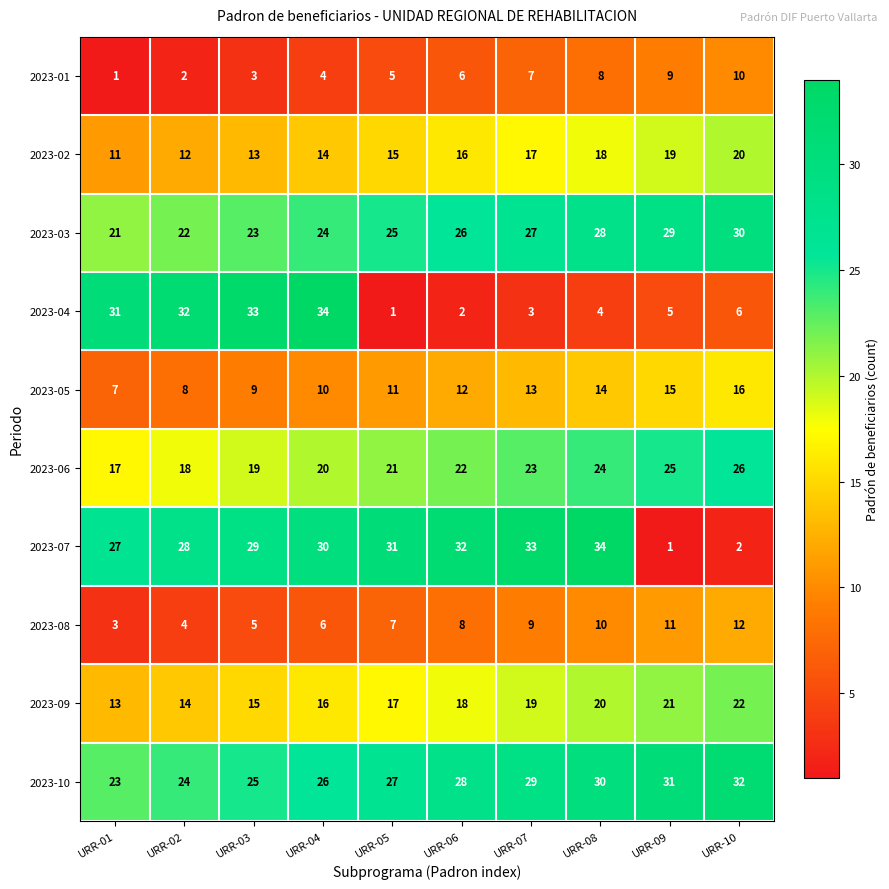

What is the total value across all series at URR-01?

154